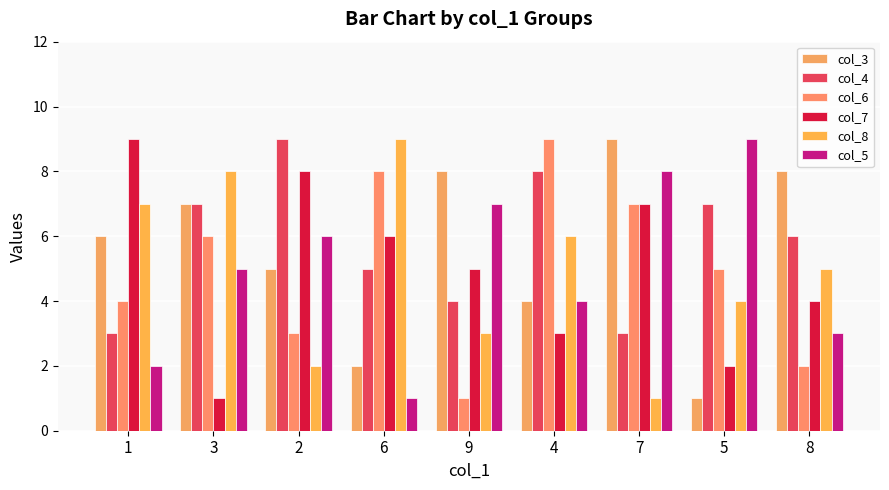

The value of col_7 at 9 is 2. True or false?

False